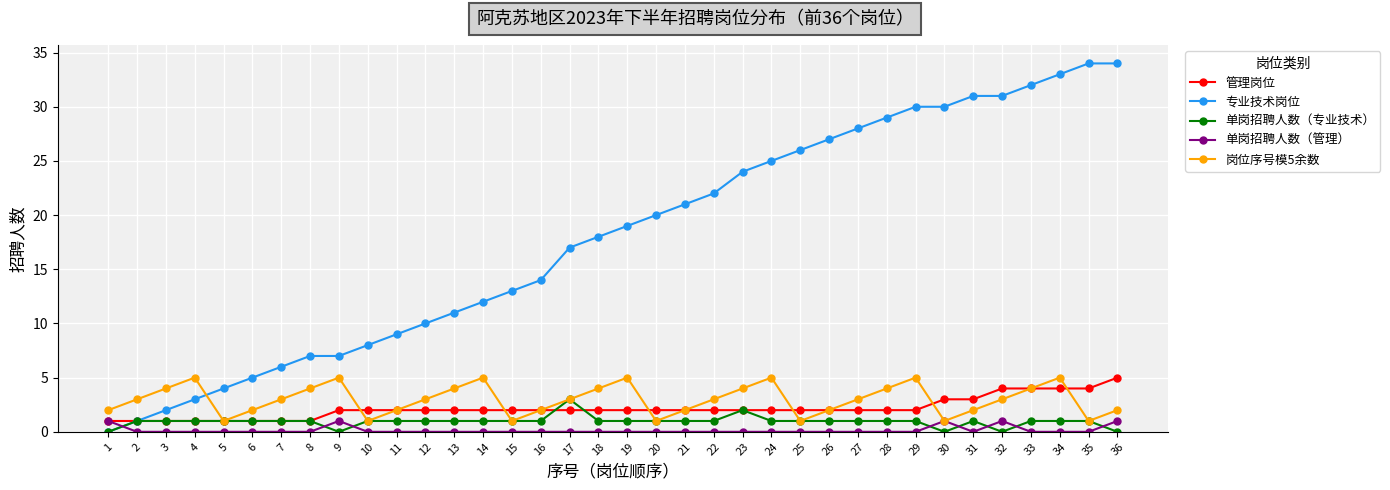

Reading left to right, what are all the values shown in this chart?

管理岗位: 1=1	2=1	3=1	4=1	5=1	6=1	7=1	8=1	9=2	10=2	11=2	12=2	13=2	14=2	15=2	16=2	17=2	18=2	19=2	20=2	21=2	22=2	23=2	24=2	25=2	26=2	27=2	28=2	29=2	30=3	31=3	32=4	33=4	34=4	35=4	36=5
专业技术岗位: 1=0	2=1	3=2	4=3	5=4	6=5	7=6	8=7	9=7	10=8	11=9	12=10	13=11	14=12	15=13	16=14	17=17	18=18	19=19	20=20	21=21	22=22	23=24	24=25	25=26	26=27	27=28	28=29	29=30	30=30	31=31	32=31	33=32	34=33	35=34	36=34
单岗招聘人数（专业技术）: 1=0	2=1	3=1	4=1	5=1	6=1	7=1	8=1	9=0	10=1	11=1	12=1	13=1	14=1	15=1	16=1	17=3	18=1	19=1	20=1	21=1	22=1	23=2	24=1	25=1	26=1	27=1	28=1	29=1	30=0	31=1	32=0	33=1	34=1	35=1	36=0
单岗招聘人数（管理）: 1=1	2=0	3=0	4=0	5=0	6=0	7=0	8=0	9=1	10=0	11=0	12=0	13=0	14=0	15=0	16=0	17=0	18=0	19=0	20=0	21=0	22=0	23=0	24=0	25=0	26=0	27=0	28=0	29=0	30=1	31=0	32=1	33=0	34=0	35=0	36=1
岗位序号模5余数: 1=2	2=3	3=4	4=5	5=1	6=2	7=3	8=4	9=5	10=1	11=2	12=3	13=4	14=5	15=1	16=2	17=3	18=4	19=5	20=1	21=2	22=3	23=4	24=5	25=1	26=2	27=3	28=4	29=5	30=1	31=2	32=3	33=4	34=5	35=1	36=2